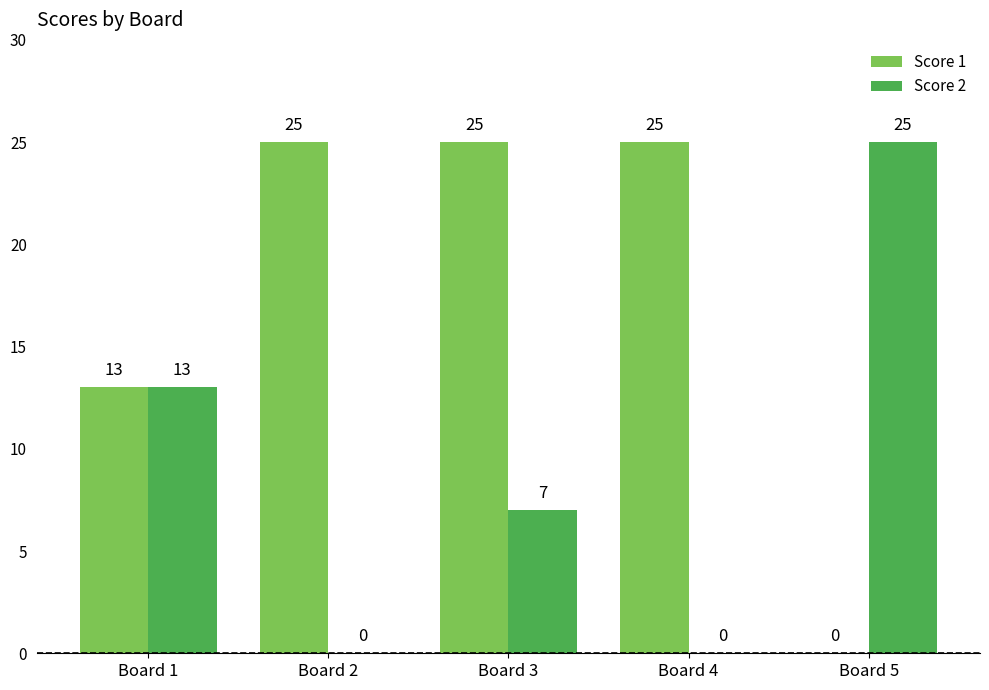

Between Board 1 and Board 3, which series saw the biggest shift?

Score 1